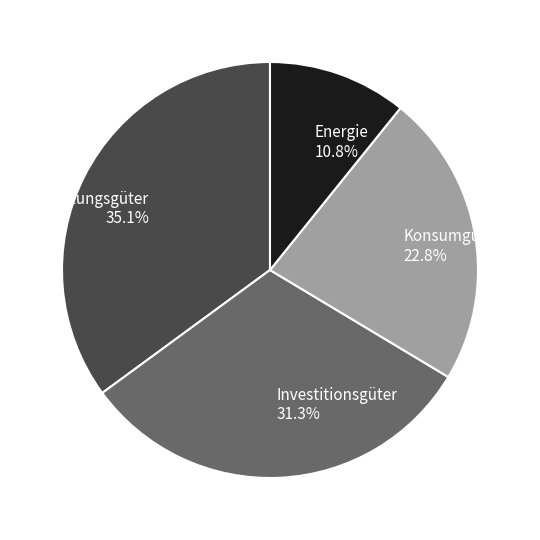

Approximately how many times larger is the value at Investitionsgüter compared to Energie?

2.9